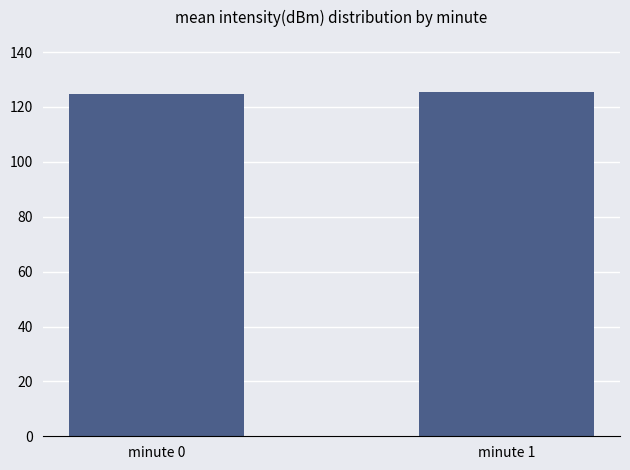

The value at minute 0 is 124.7. True or false?

True